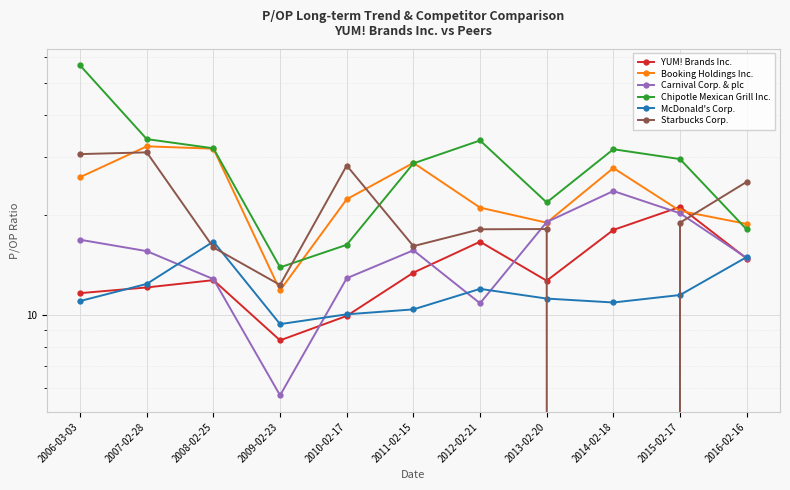

After their last crossing, which series has the higher values: Booking Holdings Inc. or Carnival Corp. & plc?

Booking Holdings Inc.